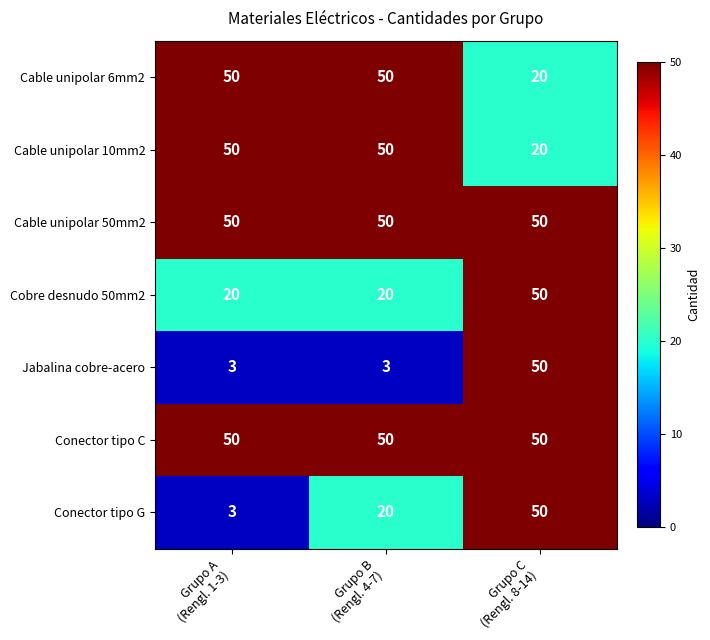

What is the smallest value displayed?

3